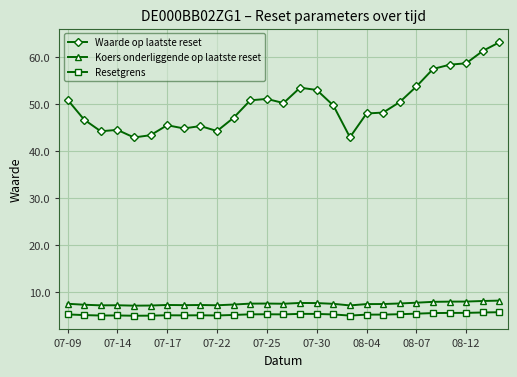

What is the maximum value for Koers onderliggende op laatste reset?

8.2